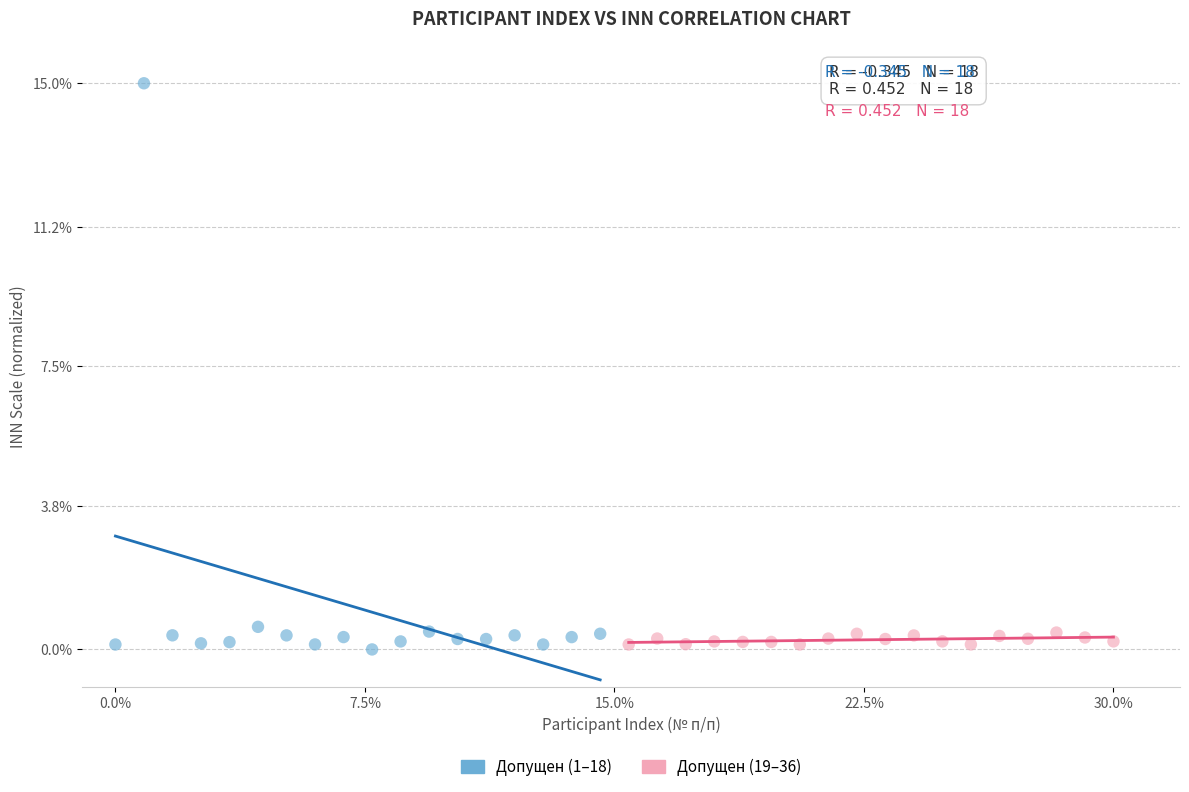

Which series contains the highest Y value?

Допущен (1–18)